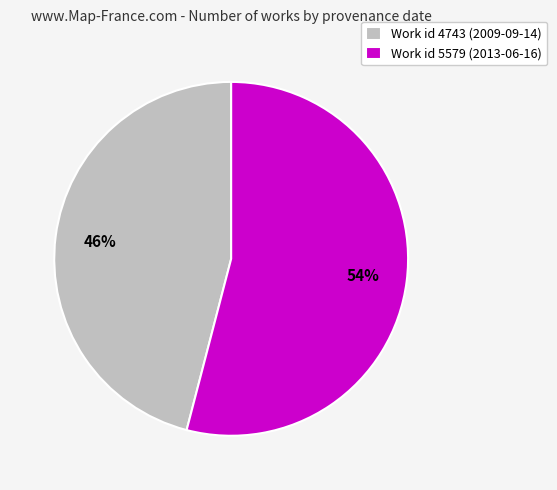

To the nearest percent, what is the average slice percentage?

50%